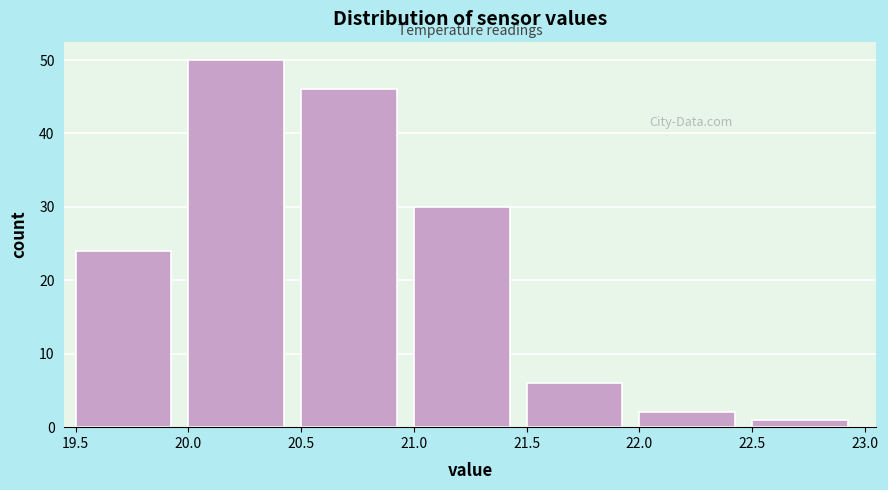

What is the height of the bar covering 20.5 to 21.0 on the x-axis? The values are not printed on the chart, so give them approximately, as read against the axis.

46